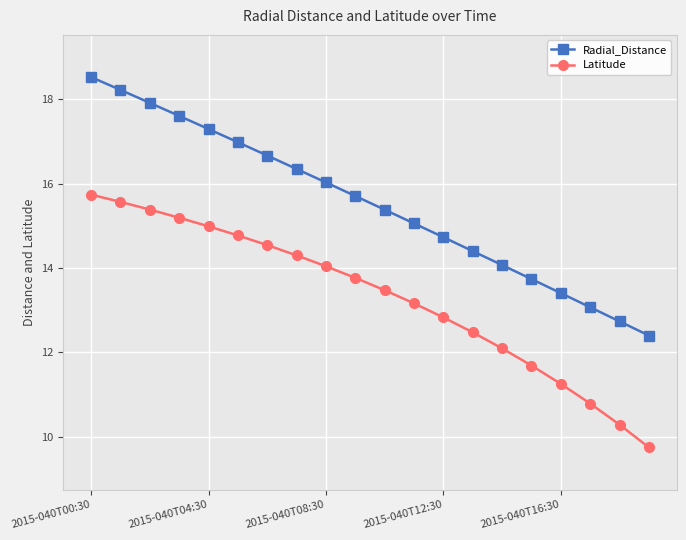

What is the value of the Radial_Distance point at the 20th from the left?

12.4